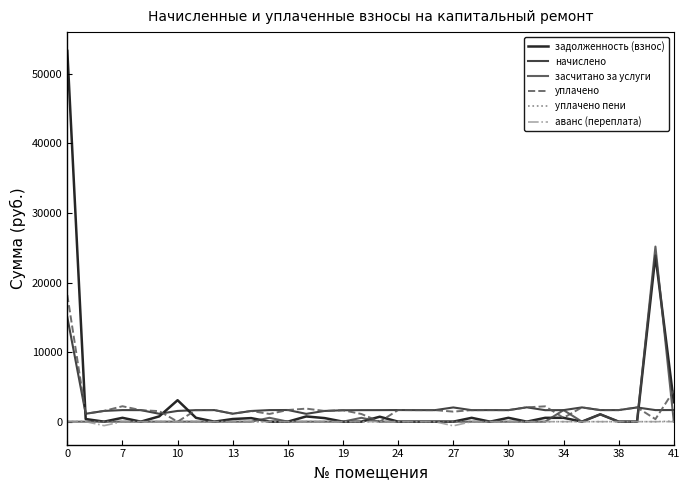

What is the maximum value for задолженность (взнос)?

53304.4